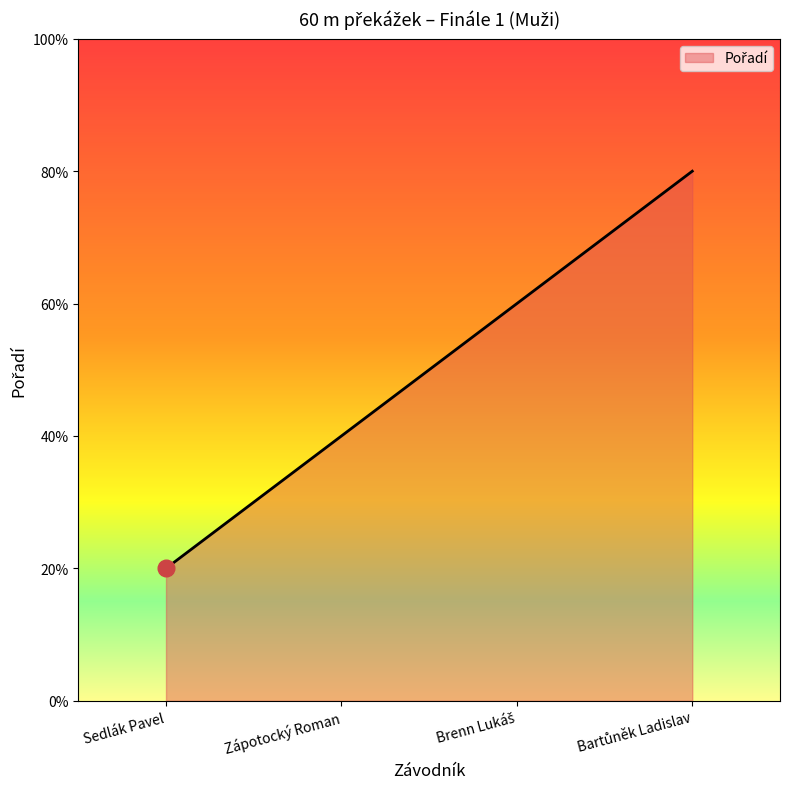

Does the chart display data point markers on the line(s)?

No